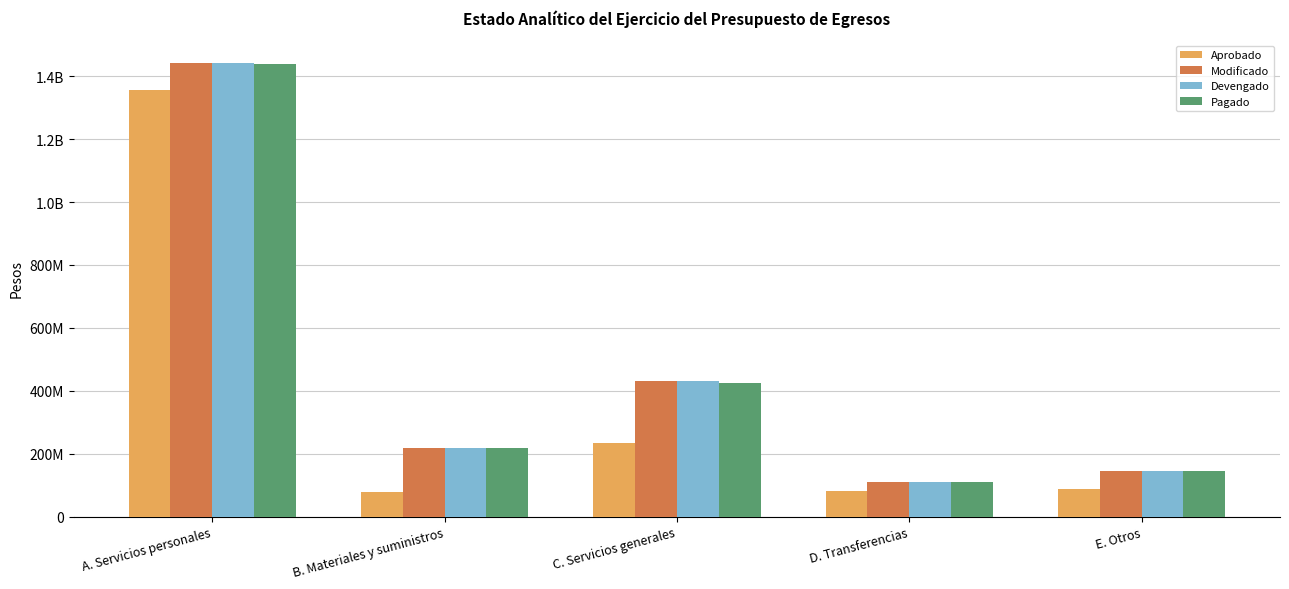

Does the chart contain any negative values?

No